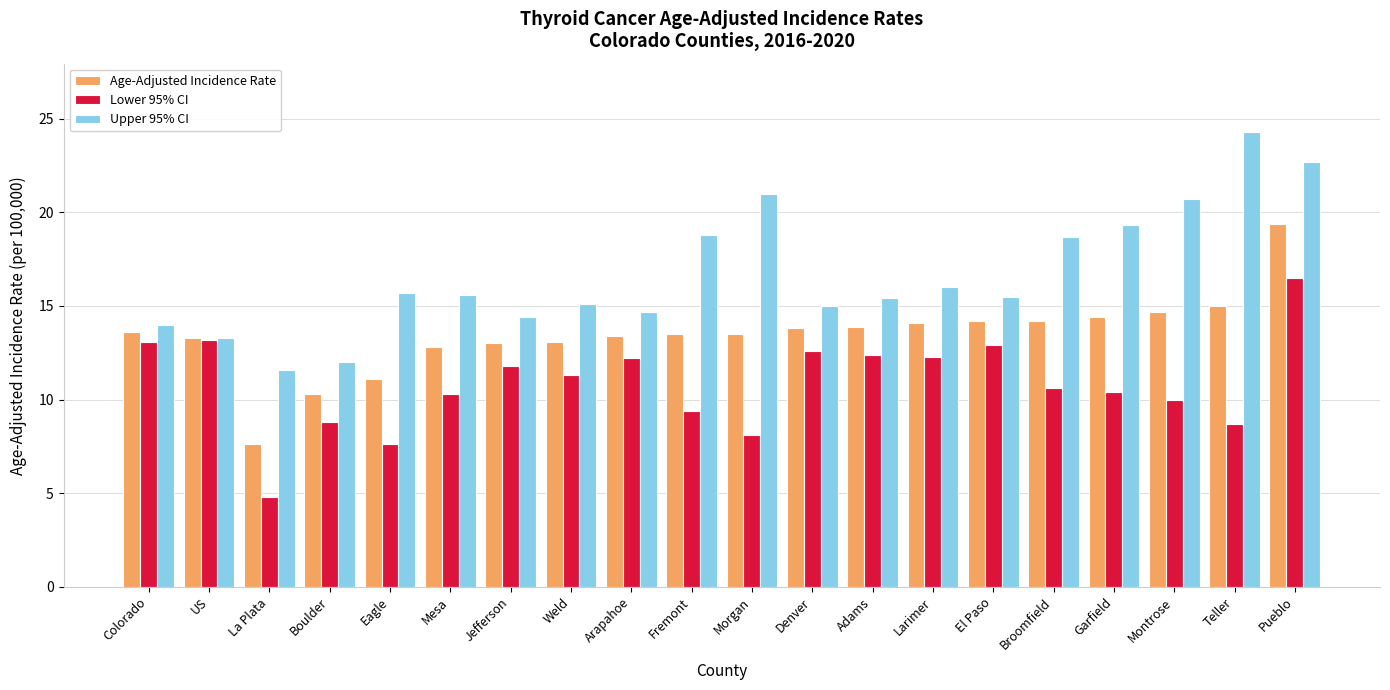

What is the total value across all series at Boulder?

31.1